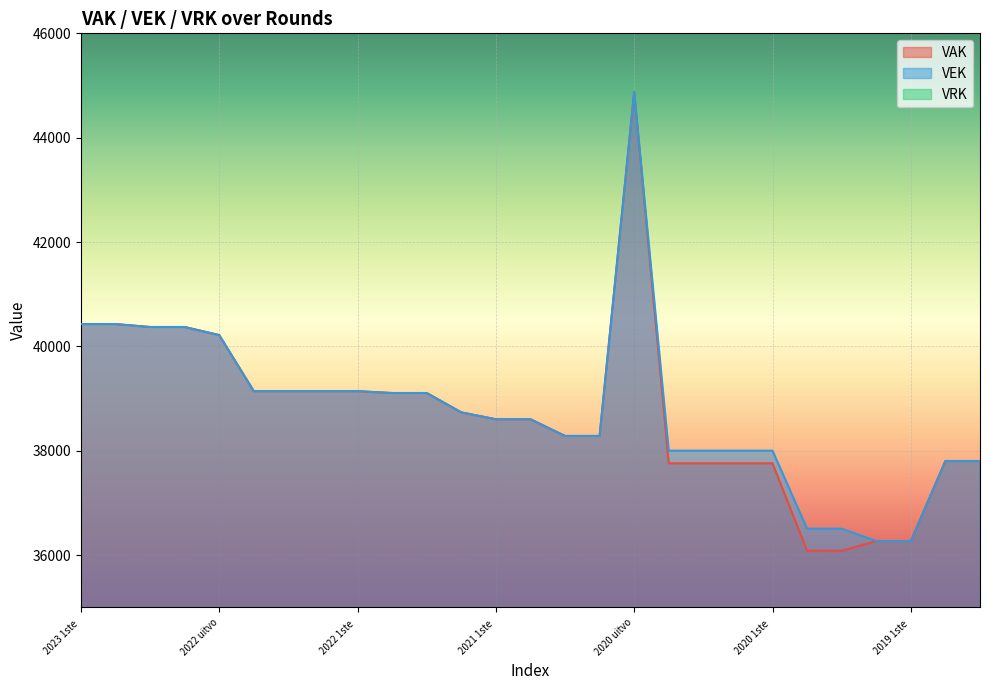

How many lines are shown in the chart?

2